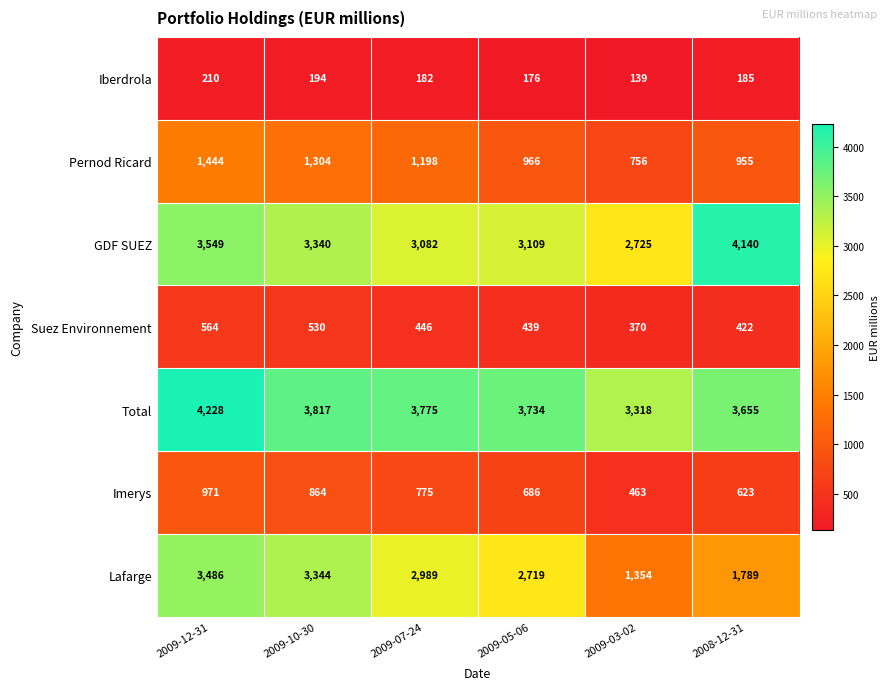

Where is Imerys nearest to the value 717?

2009-05-06